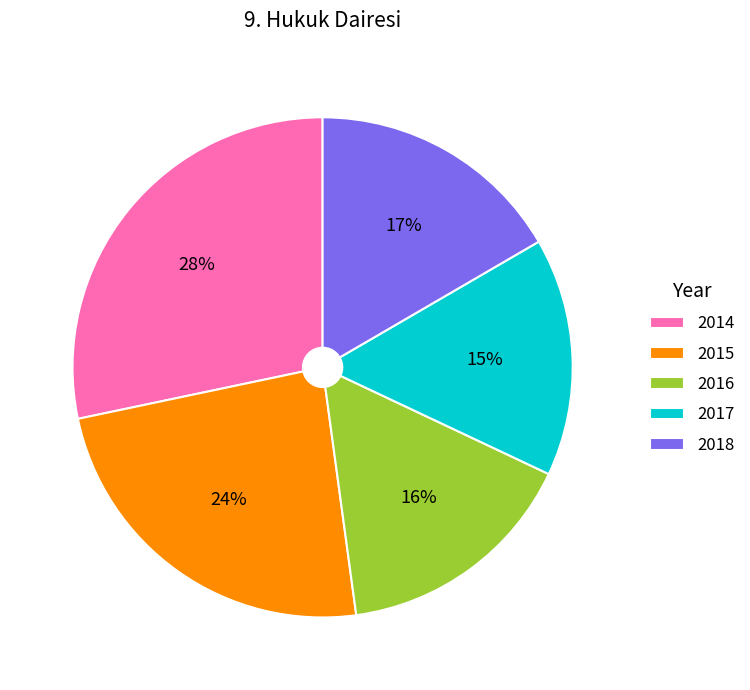

To the nearest percent, what is the average slice percentage?

20%